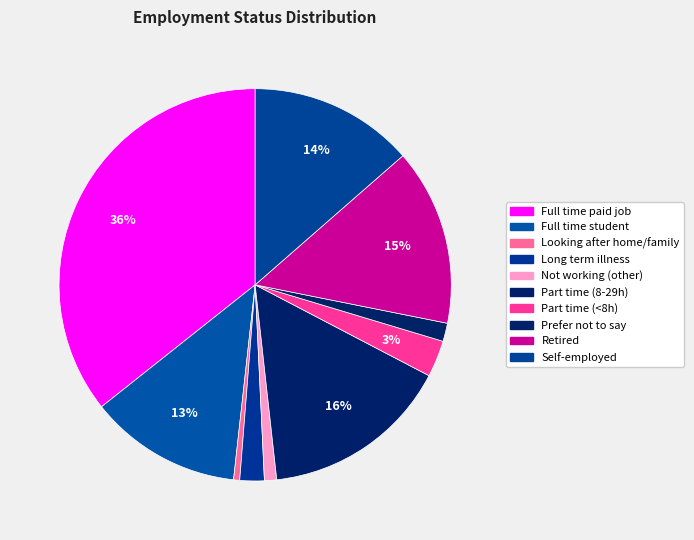

Rank the categories by value from lowest to highest.

Looking after home/family or carer, Not working for another reason, Prefer not to say, Not in paid work because of long term illness, Part time paid job (under 8 hours per week), Full time student, Self-employed, Retired, Part time paid job (8-29 hours per week), Full time paid job (30+ hours per week)